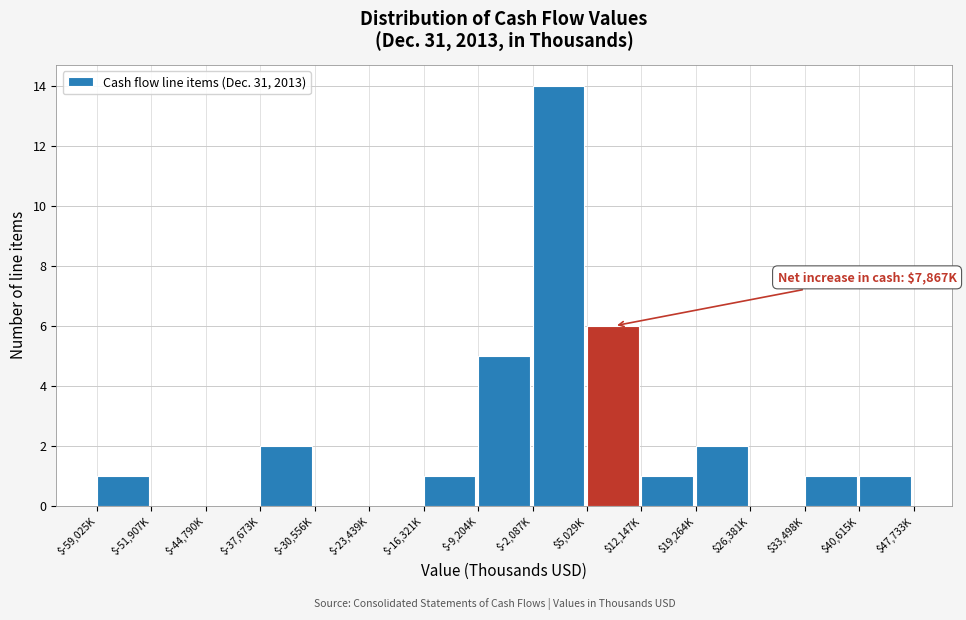

What is the sum of all values?

34